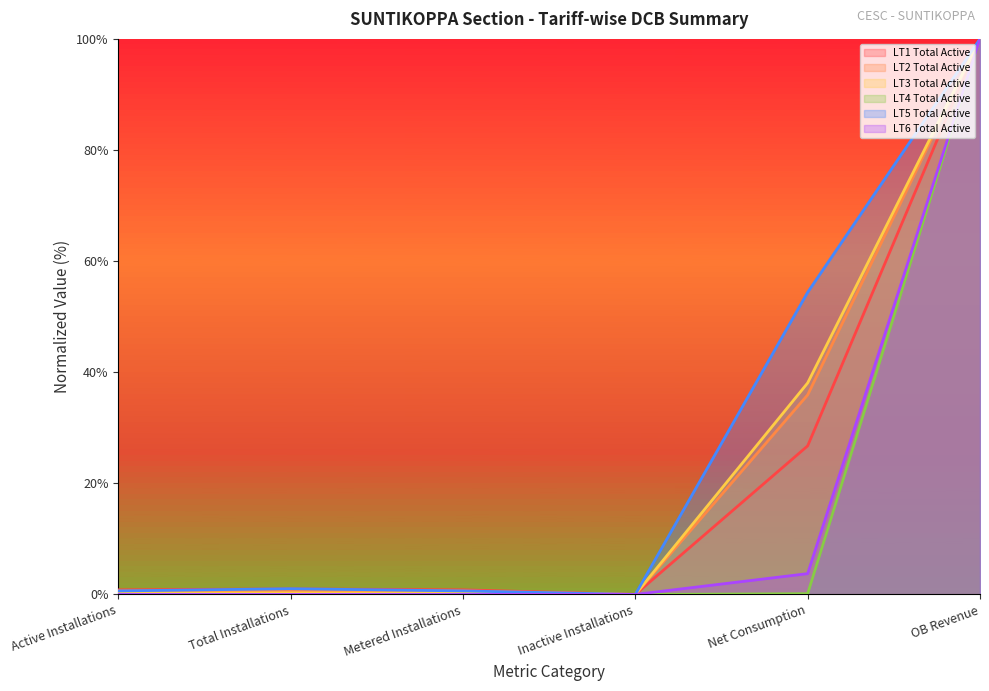

Which series has the widest spread of values?

LT1 Total Active